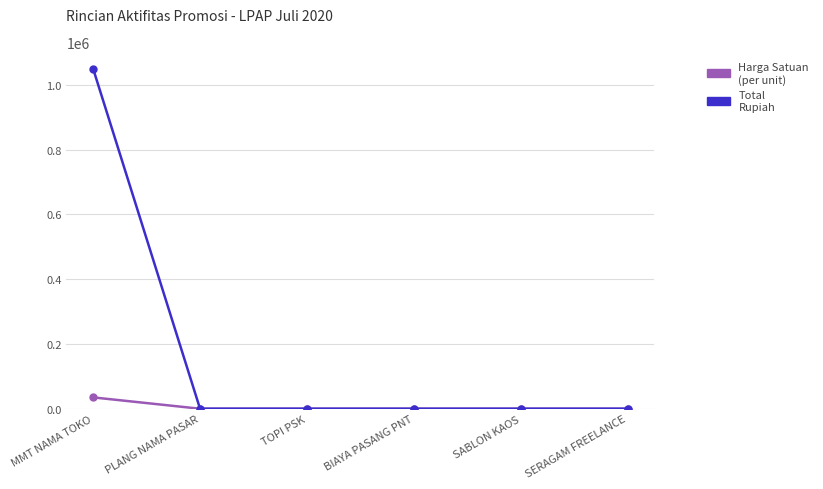

At which category is the sum across all series the highest?

MMT NAMA TOKO